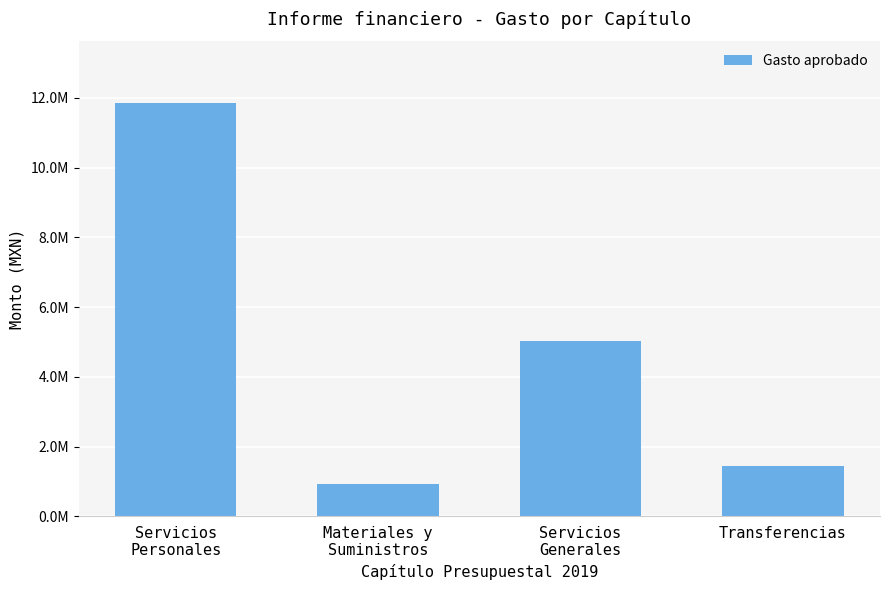

What is the sum of the values at Servicios
Generales and Servicios
Personales?

16885000